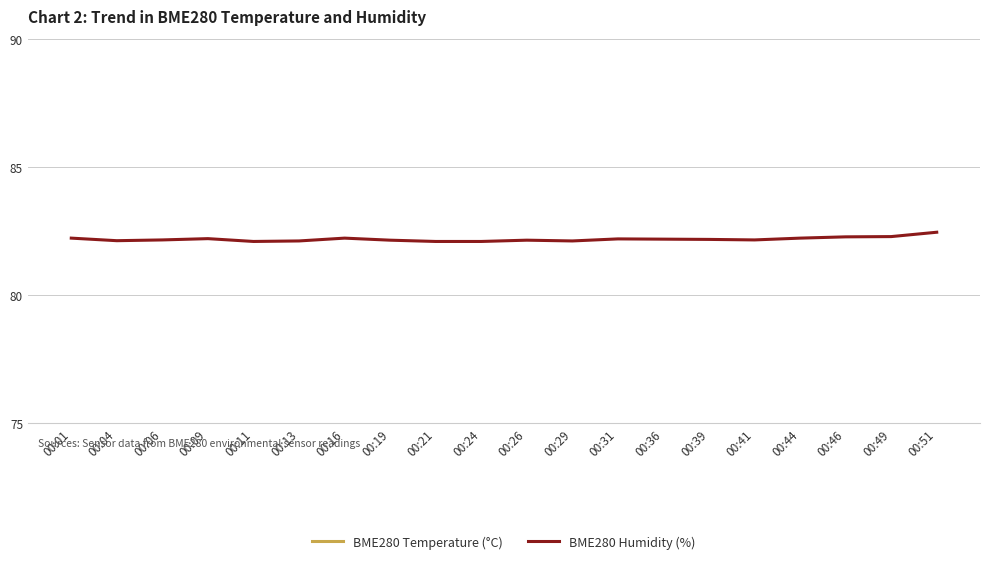

What is the sum of the BME280 Temperature (°C) values at 00:11 and 00:26?

17.8